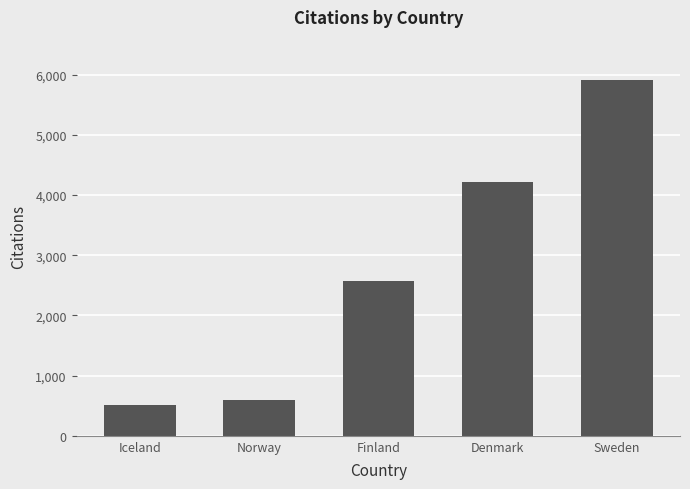

What is the minimum value shown in the chart?

506